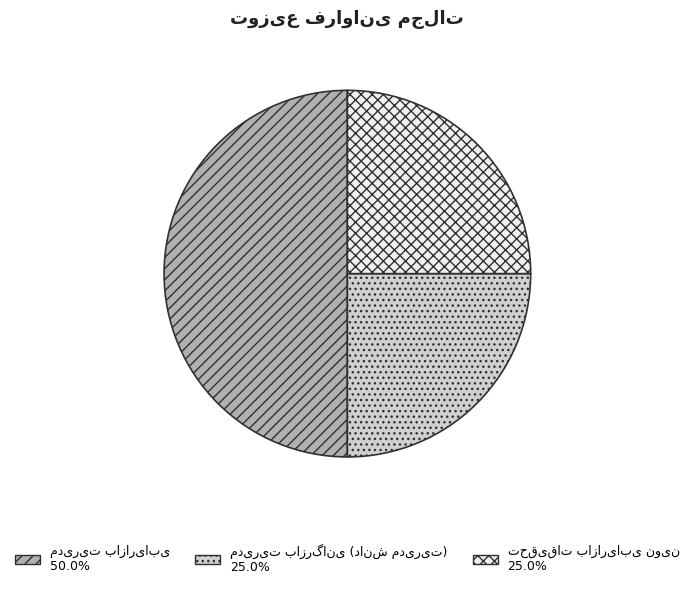

Approximately how many times larger is the value at تحقیقات بازاریابی نوین compared to مدیریت بازرگانی (دانش مدیریت)?

1.0